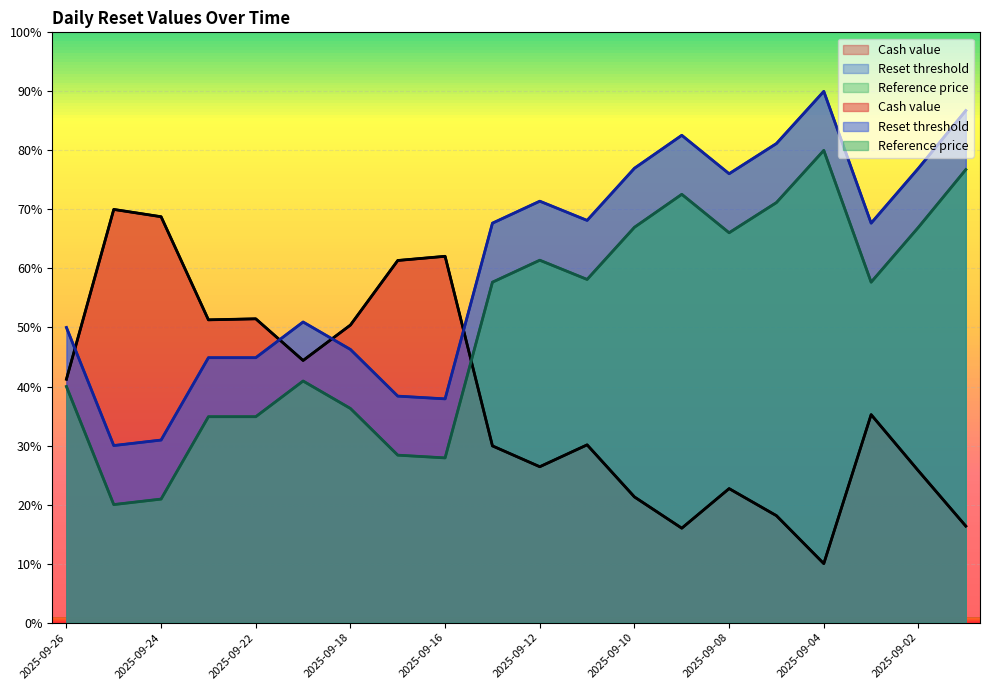

Reading left to right, list all the values displayed in this chart.

Cash value: 41.2	70.0	68.8	51.3	51.5	44.4	50.4	61.4	62.1	29.9	26.4	30.1	21.3	16.0	22.7	18.1	10.0	35.2	25.7	16.4
Reset threshold: 50.0	30.0	30.9	44.9	44.9	50.9	46.3	38.4	37.9	67.7	71.4	68.1	77.0	82.6	76.0	81.2	90.0	67.7	77.0	86.7
Reference price: 40.0	20.0	20.9	34.9	34.9	40.9	36.3	28.4	27.9	57.7	61.4	58.1	67.0	72.6	66.0	71.2	80.0	57.7	67.0	76.7